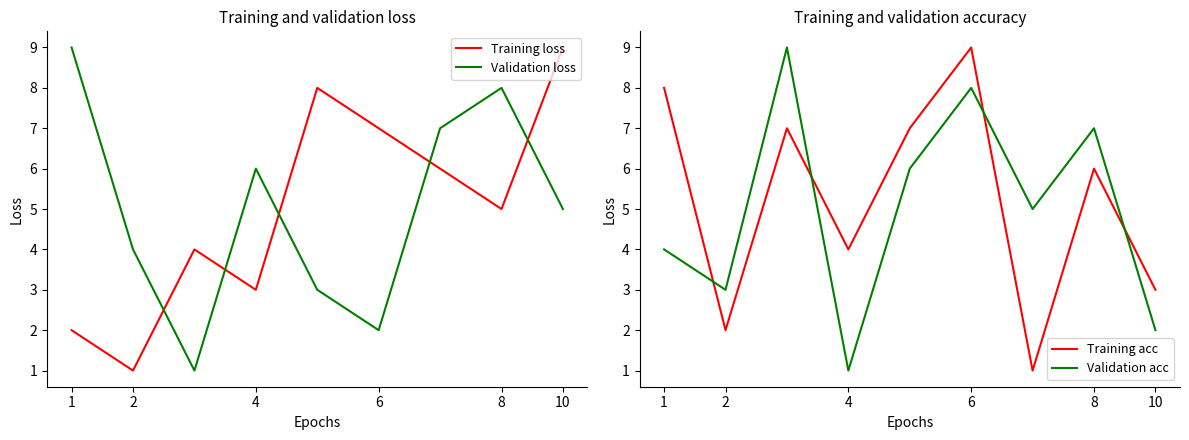

What value does the Validation loss series have at 8?

8